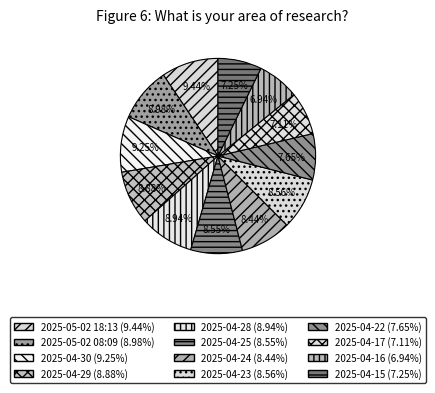

Does 2025-04-15 represent more than half of the total?

No